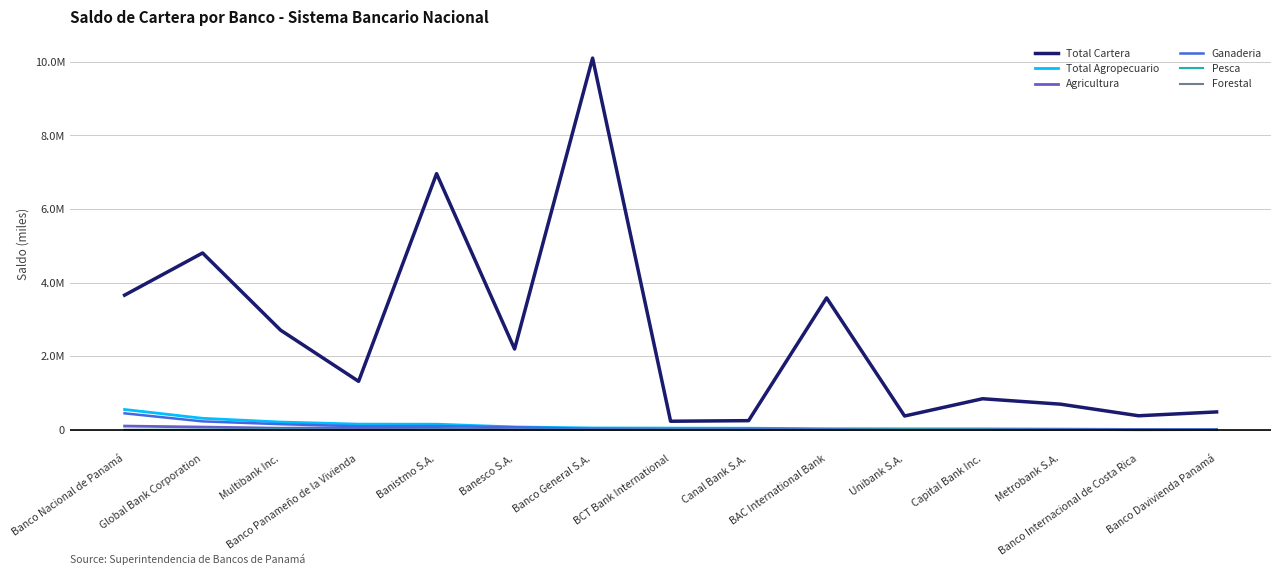

True or false: Total Agropecuario has more than 0 points higher than both neighbors.

False